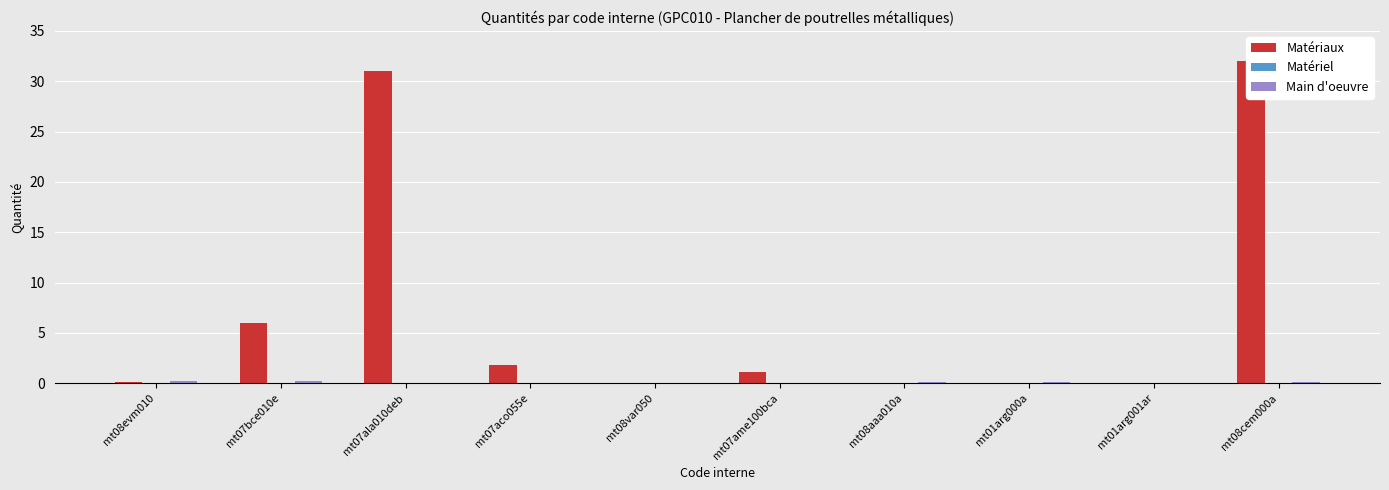

What are all the series names shown in the legend?

Matériaux, Matériel, Main d'oeuvre